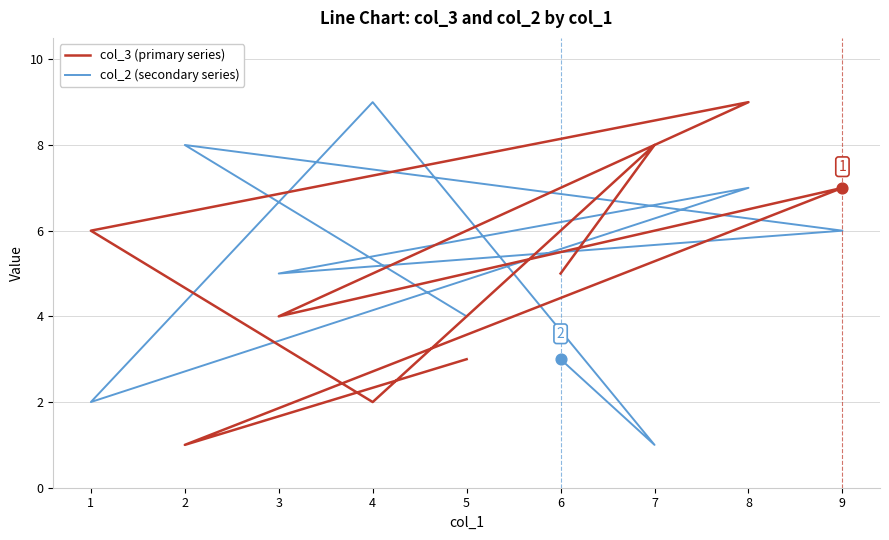

Which series contains the lowest Y value?

col_3 (primary series)